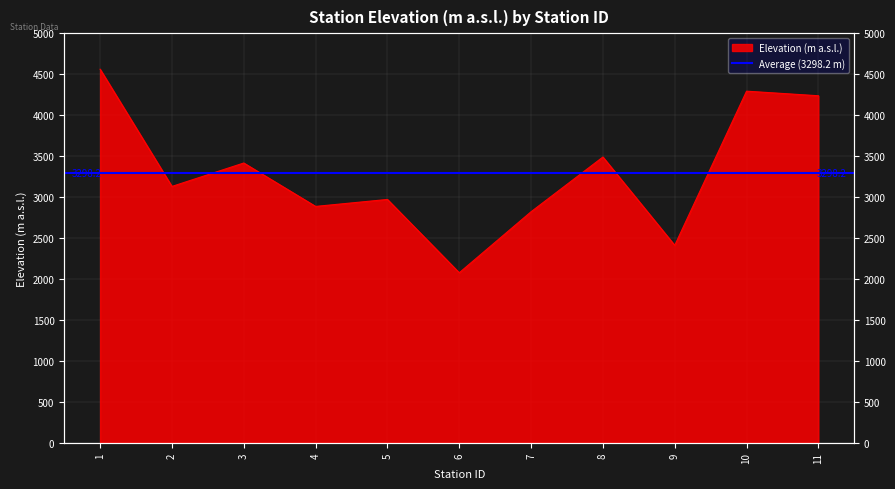

What is the average value?

3298